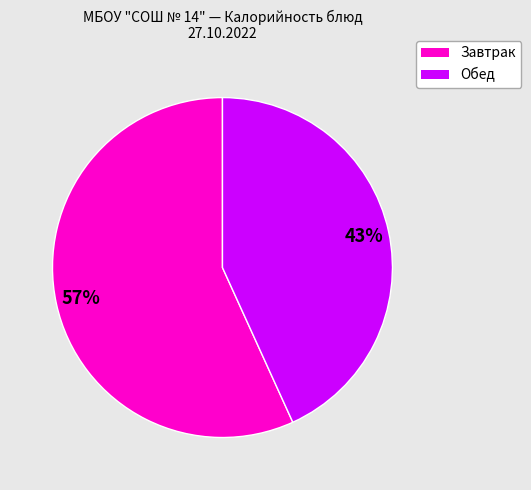

To the nearest percent, what is the difference between the largest and smallest slice percentages?

14%